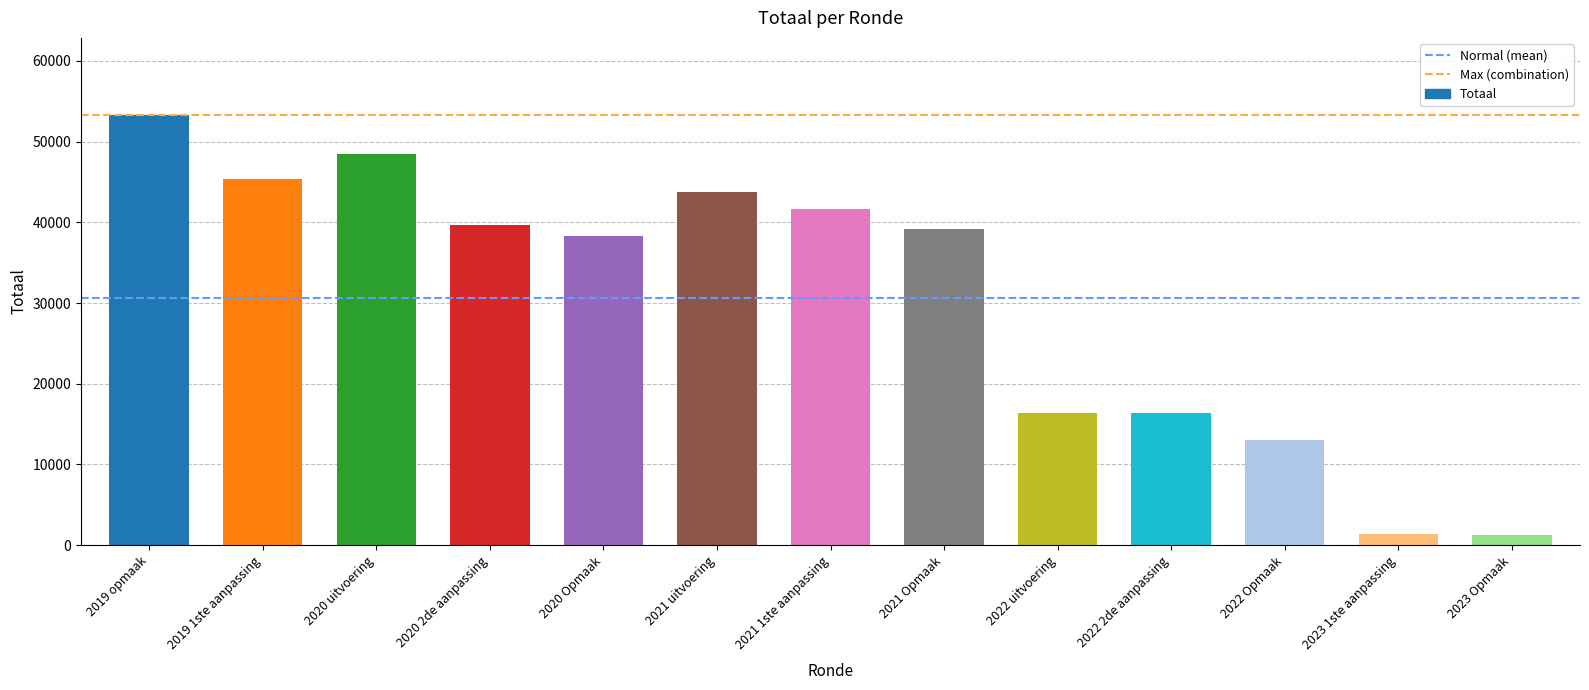

True or false: the data shows 1331 at 2023 1ste aanpassing.

True